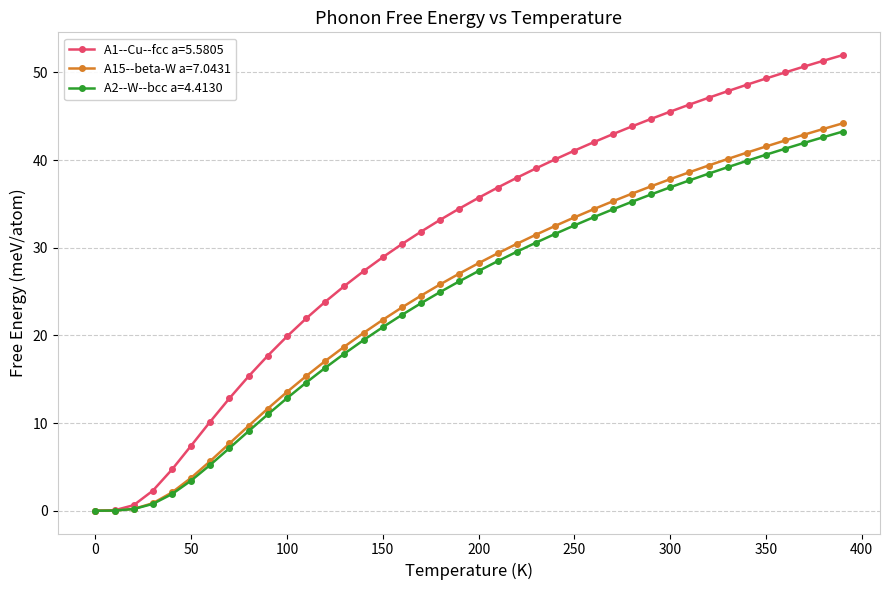

What is the difference between the maximum and minimum values in the A1--Cu--fcc a=5.5805 series?

52.0